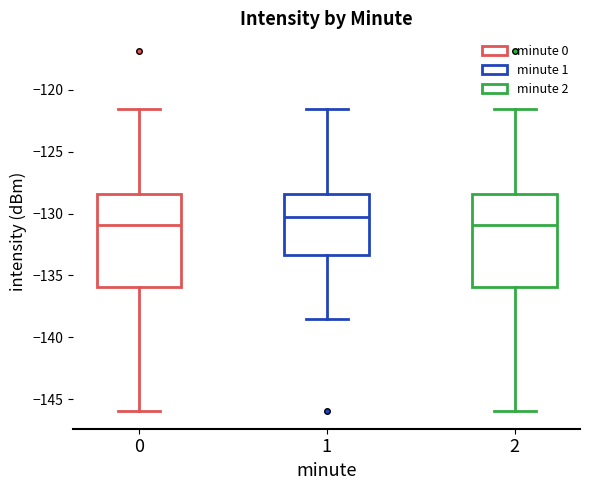

Reading left to right, transcribe this box plot: for each box, give where its median line is, the range the box spans, and where its two whiskers end, as read against the y-axis. The values are not printed on the chart, so give them approximately, as read against the axis.

0: median -131.0, box -136.0 to -128.5, whiskers -146.0 to -121.5
1: median -130.0, box -133.5 to -128.5, whiskers -138.5 to -121.5
2: median -131.0, box -136.0 to -128.5, whiskers -146.0 to -121.5